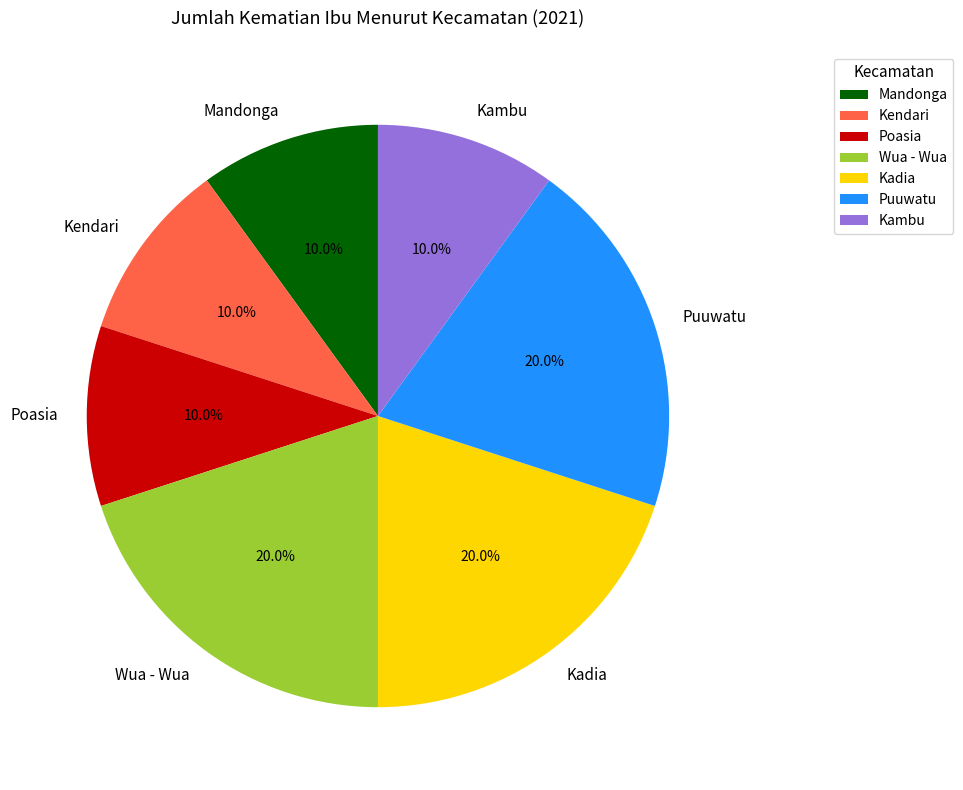

How many slices are in this pie chart?

7